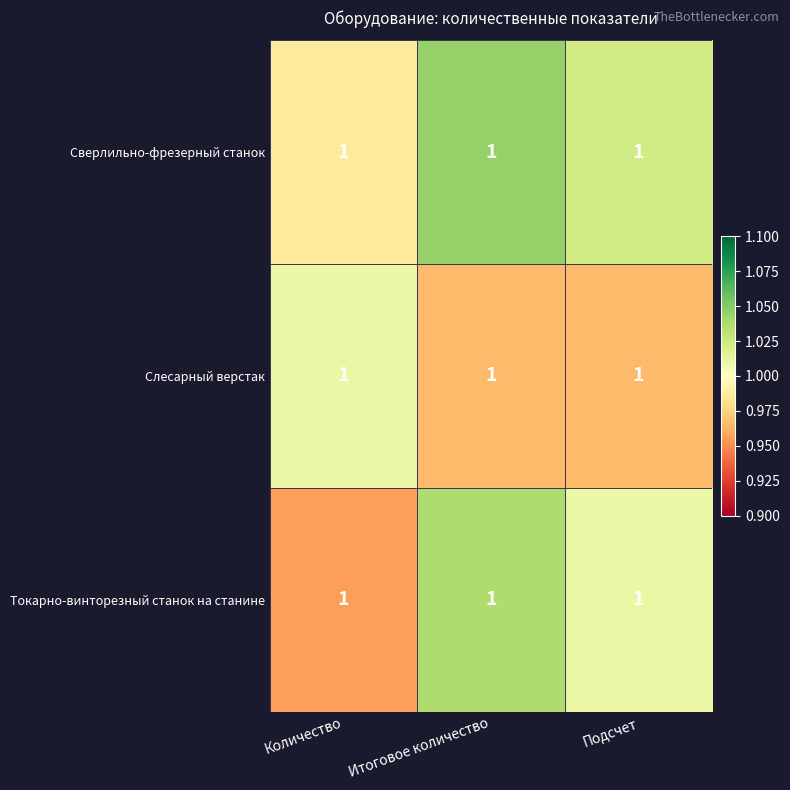

How many series are shown in this chart?

3